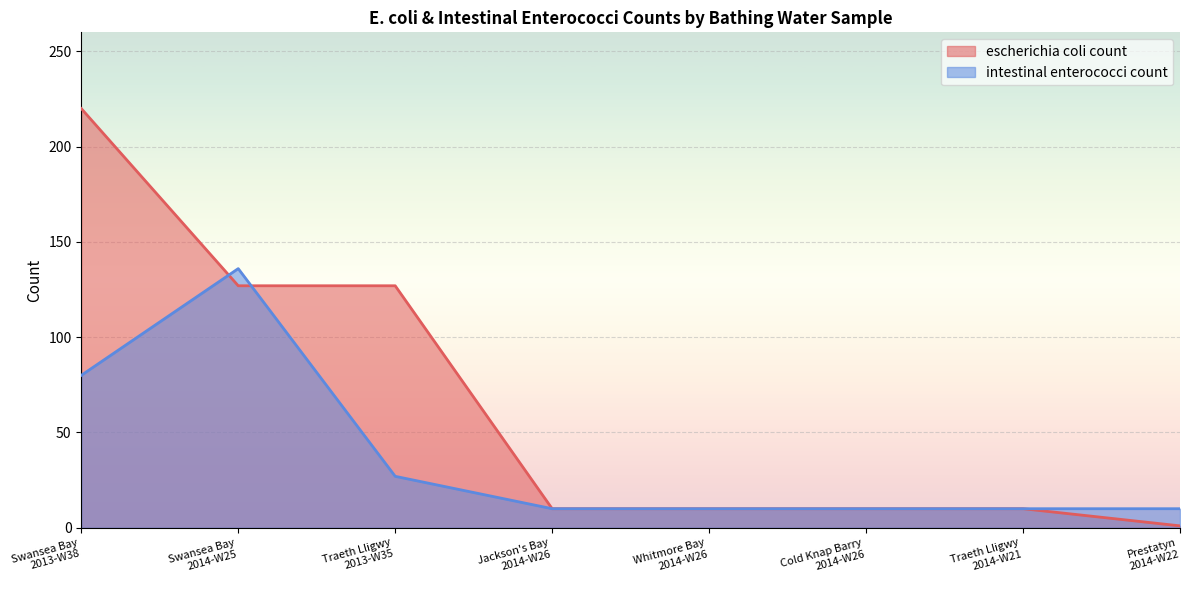

Where is the first local maximum for intestinal enterococci count?

Swansea Bay
2014-W25